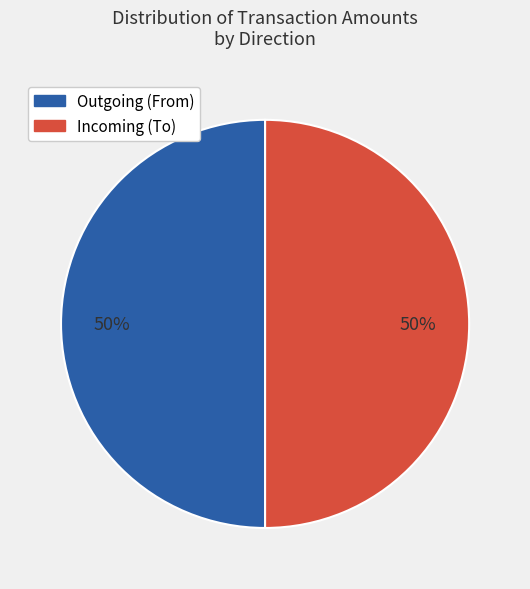

To the nearest percent, what is the average slice percentage?

50%